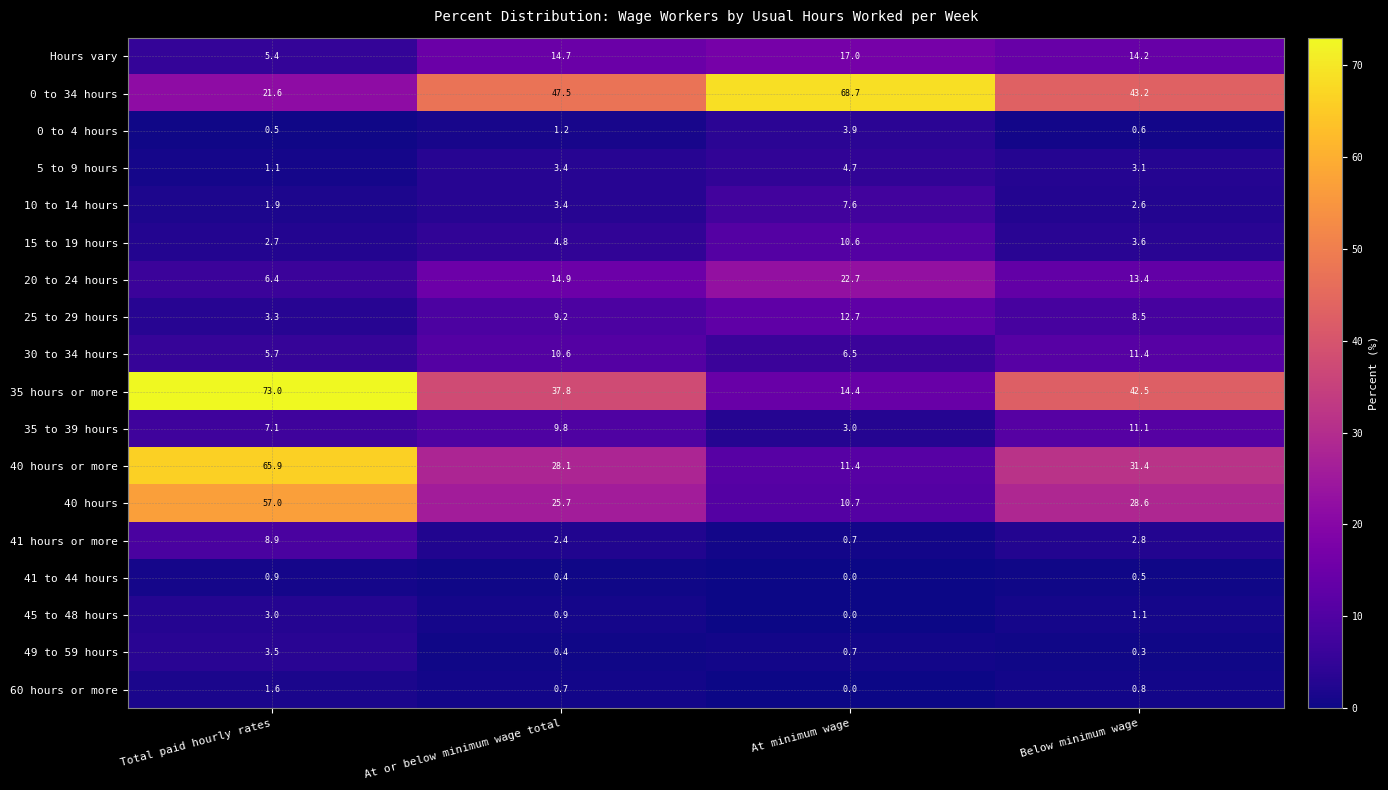

What is the sum of the 35 hours or more values at Below minimum wage and Total paid hourly rates?

115.5